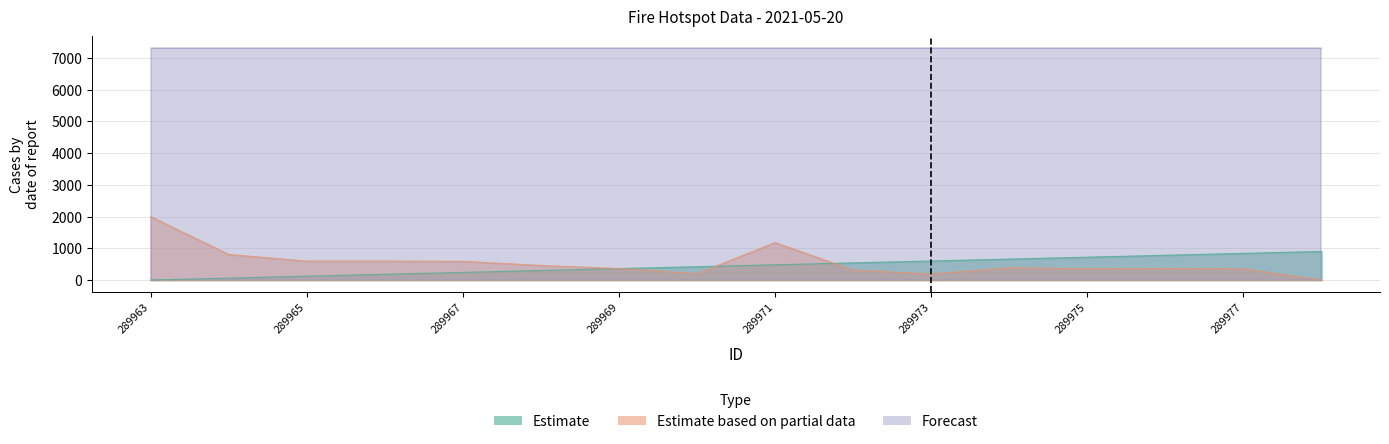

What is the value of the Estimate based on partial data point at the 15th from the left?

352.9